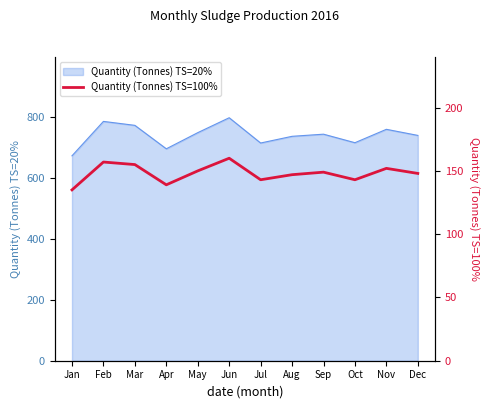

What is the maximum value shown in the chart?

160